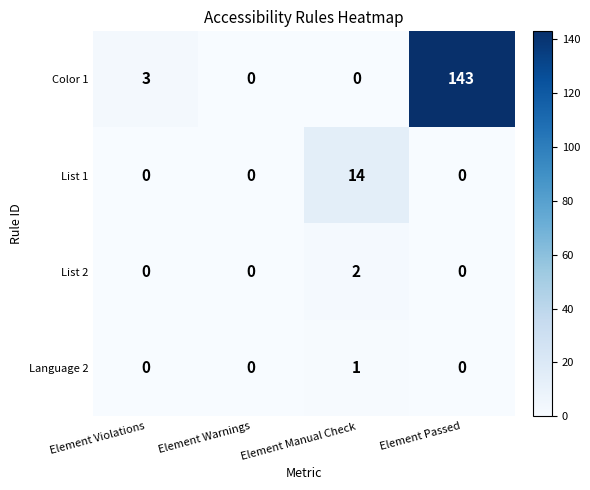

What is the sum of all List 1 values?

14